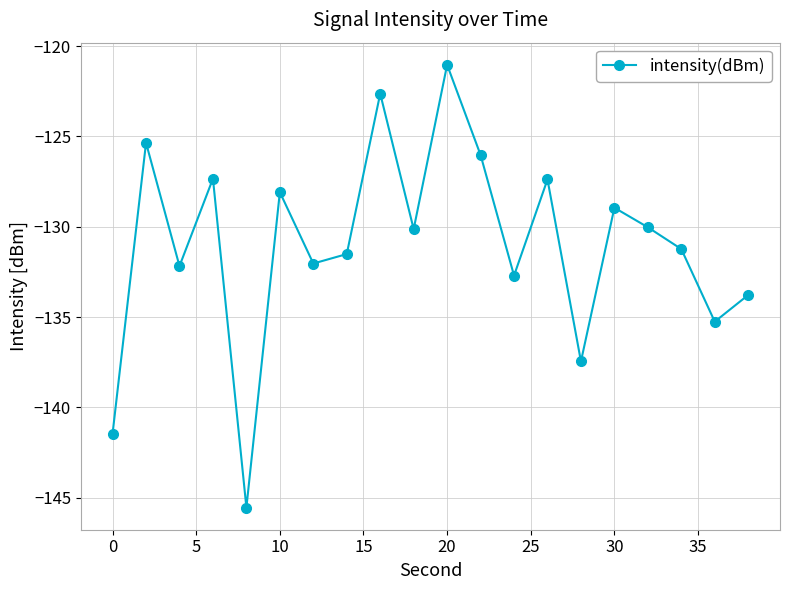

What is the sum of all values?

-2620.1